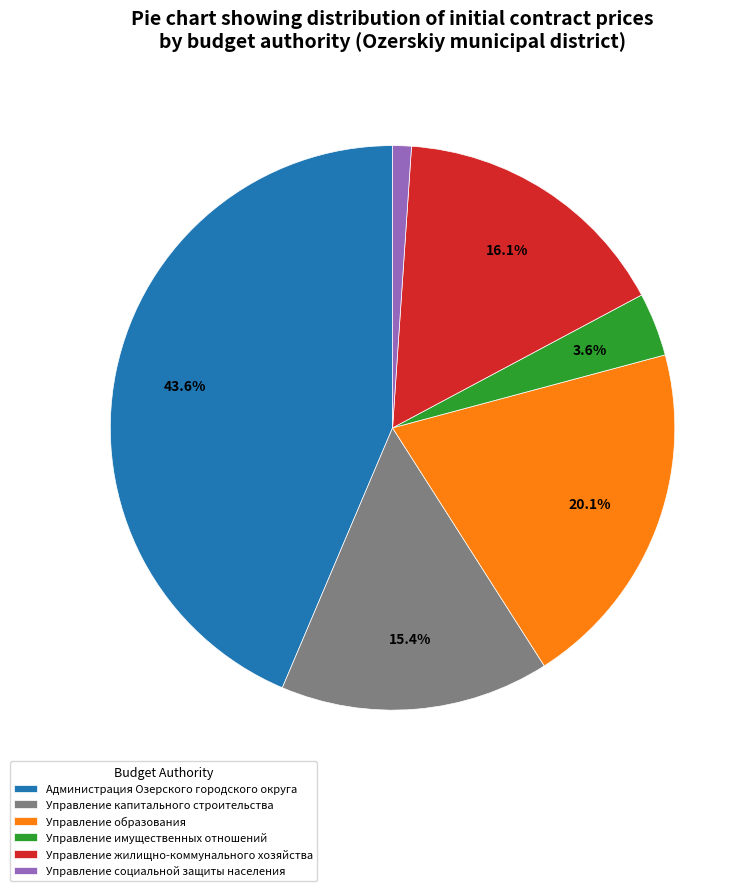

What percentage is NOT represented by Управление имущественных отношений?

96.4%